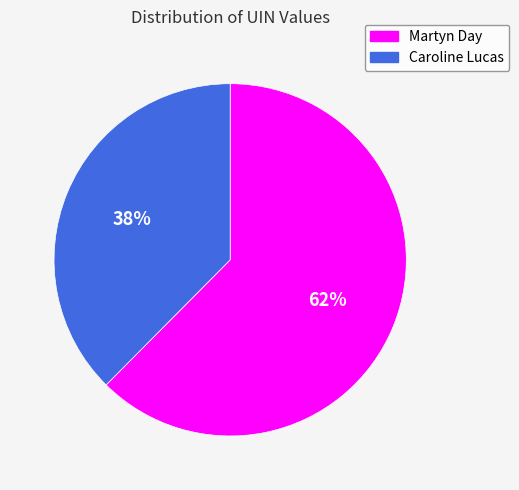

To the nearest percent, what is the average slice percentage?

50%